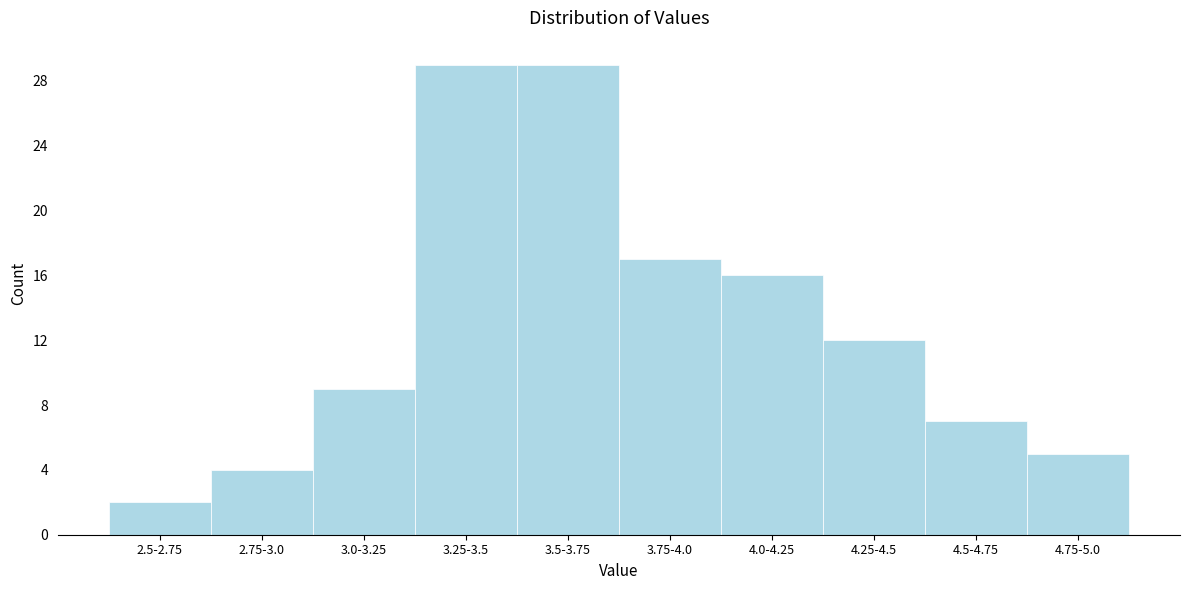

Reading left to right, extract all data points from this chart.

2.5-2.75=2	2.75-3.0=4	3.0-3.25=9	3.25-3.5=29	3.5-3.75=29	3.75-4.0=17	4.0-4.25=16	4.25-4.5=12	4.5-4.75=7	4.75-5.0=5